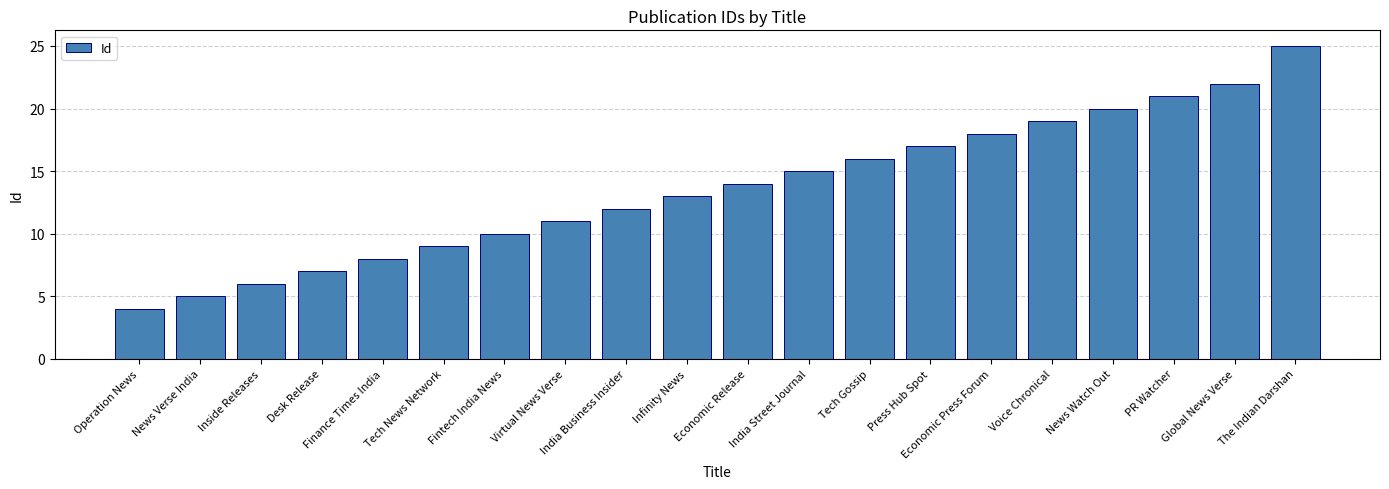

What value does the data have at News Watch Out?

20